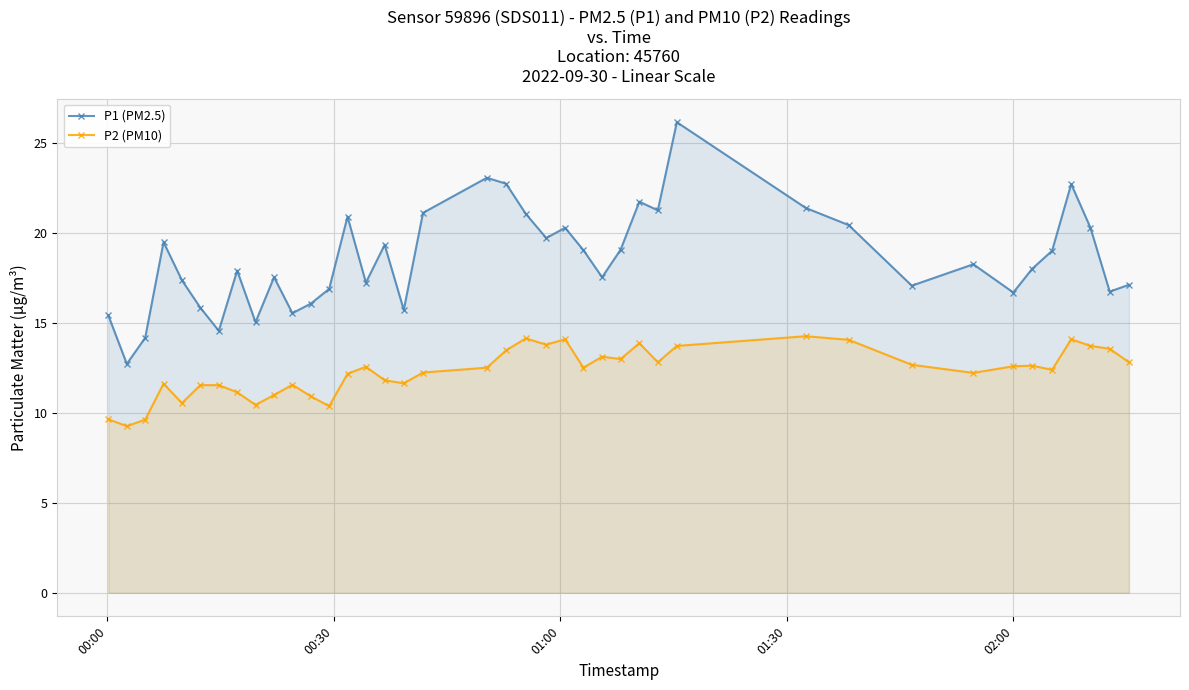

What is the average value of the P2 (PM10) series?

12.3